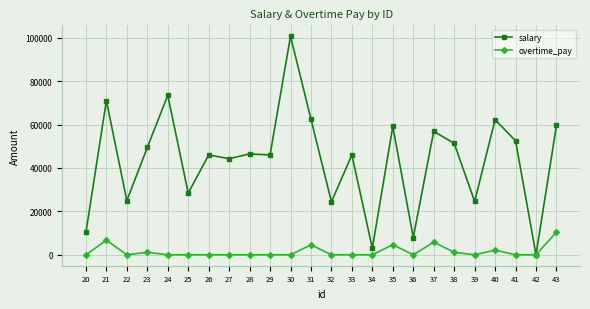

How many values in the salary series exceed 46458?

12